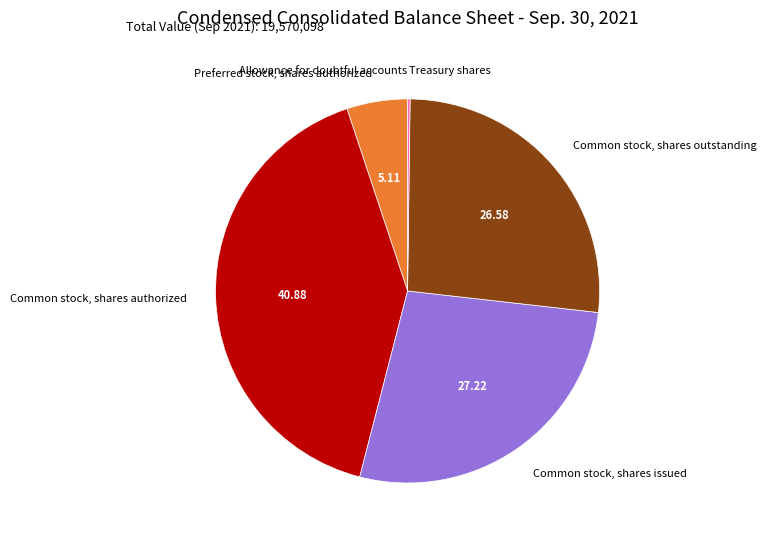

Which slice is the largest?

Common stock, shares authorized